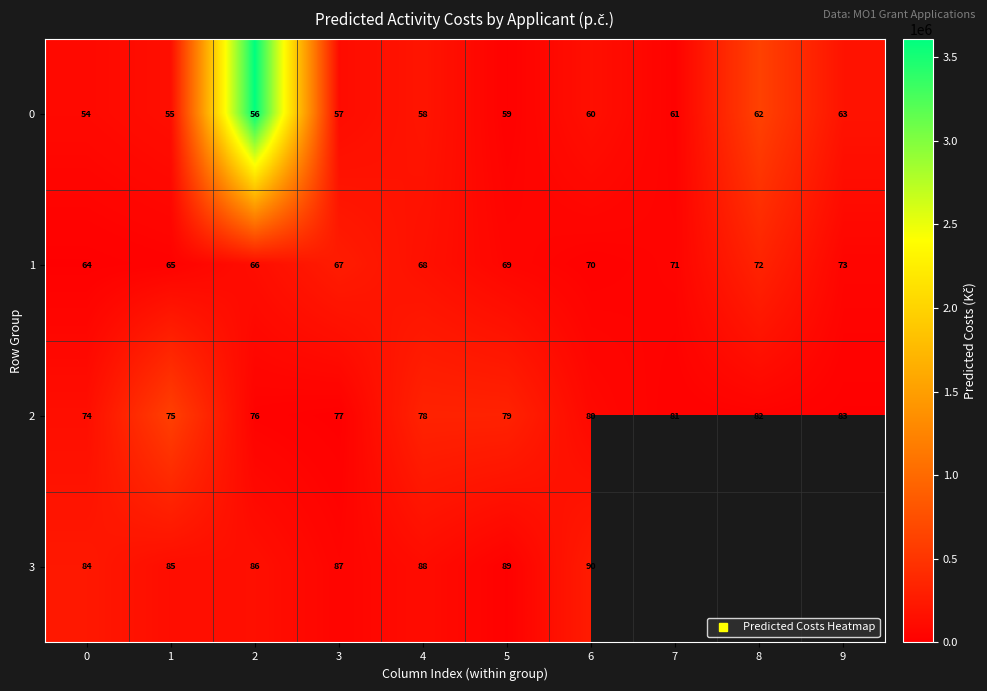

What is the total value across all series at 0?

477755.0